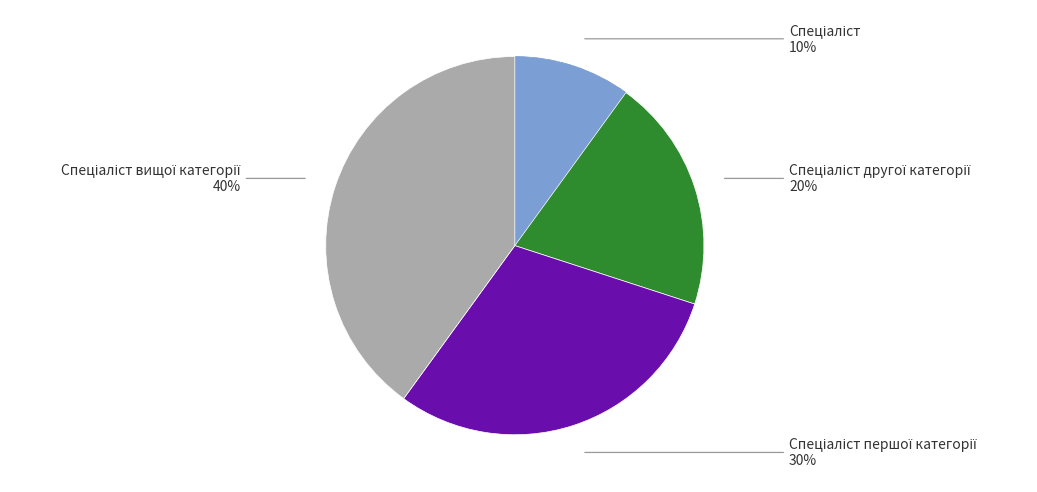

Is there a majority slice in this chart?

No